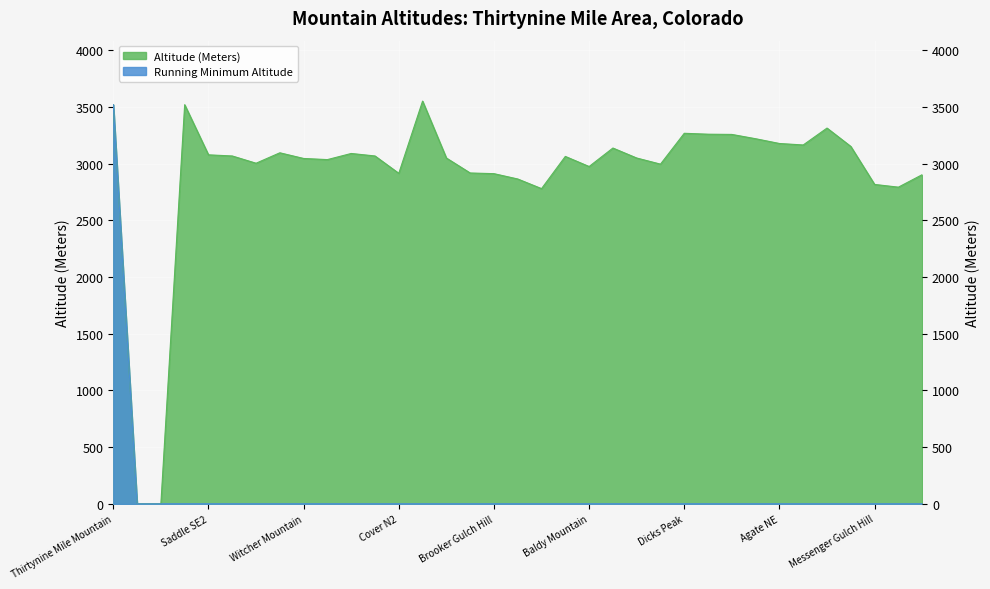

Which category has the lowest value across all series?

USA- Balfour